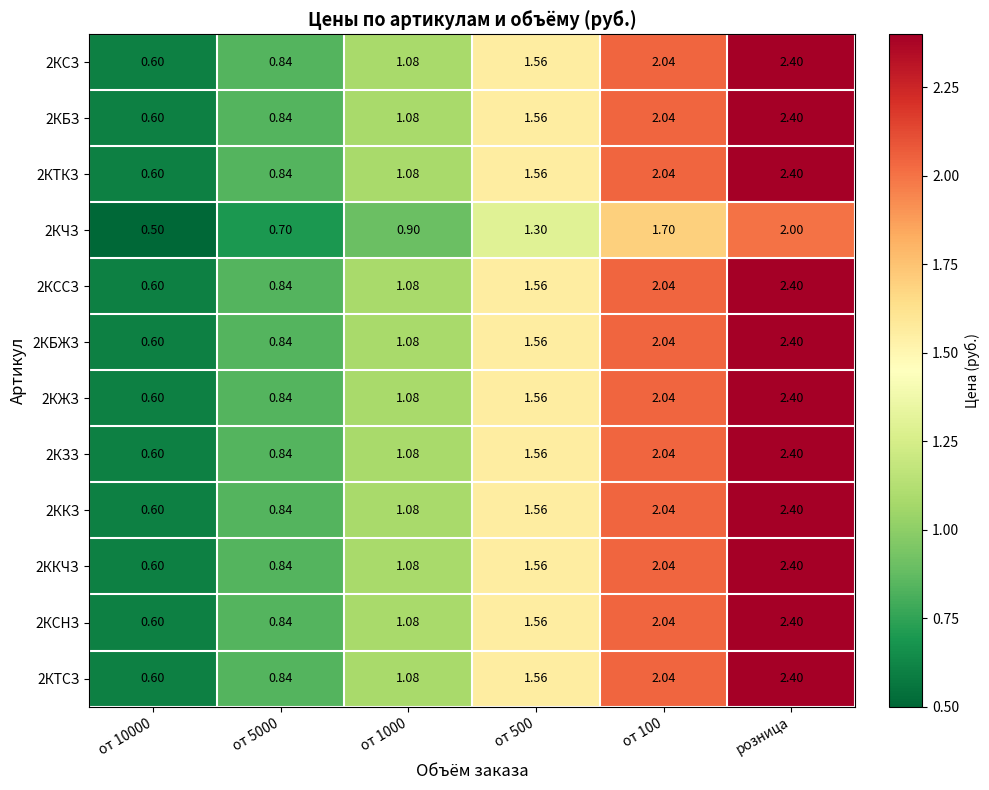

What is the difference between the highest and lowest values at от 1000?

0.2